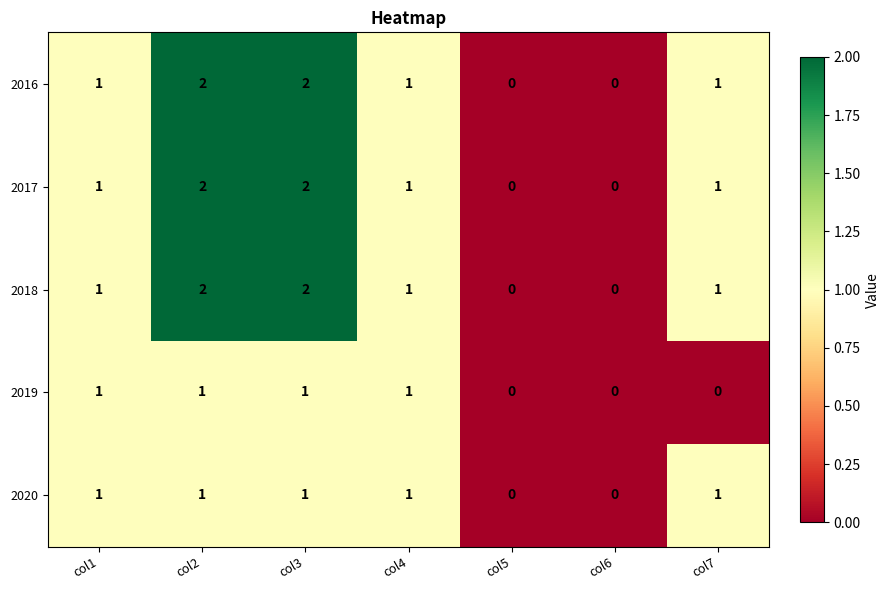

How many 2016 values are between 0 and 2?

7